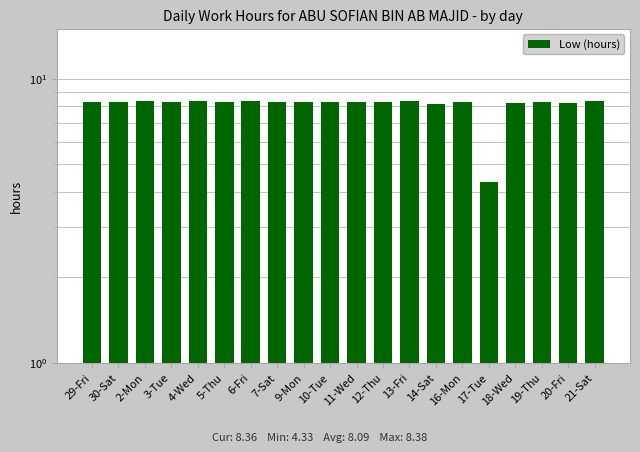

Are the bars grouped side by side (vs. stacked)?

No